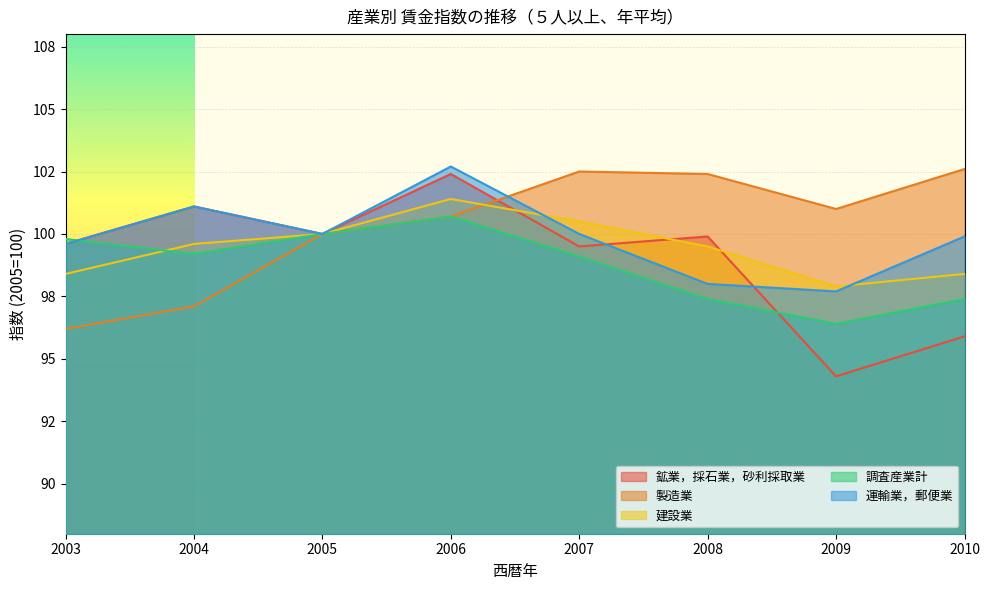

Between which two adjacent categories do 製造業 and 運輸業，郵便業 first intersect?

2006 and 2007